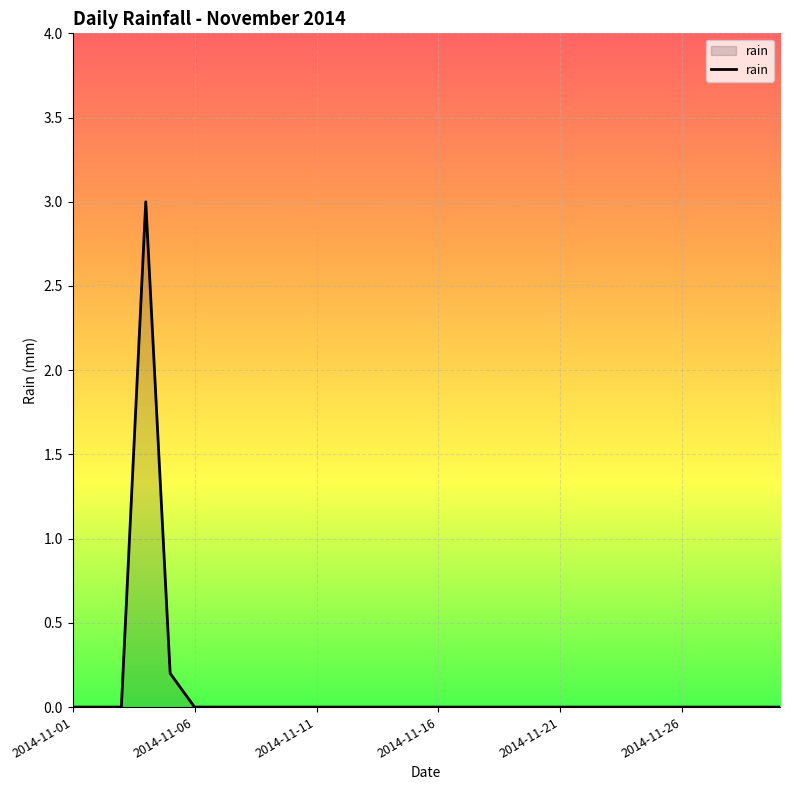

What is the greatest value displayed?

3.0